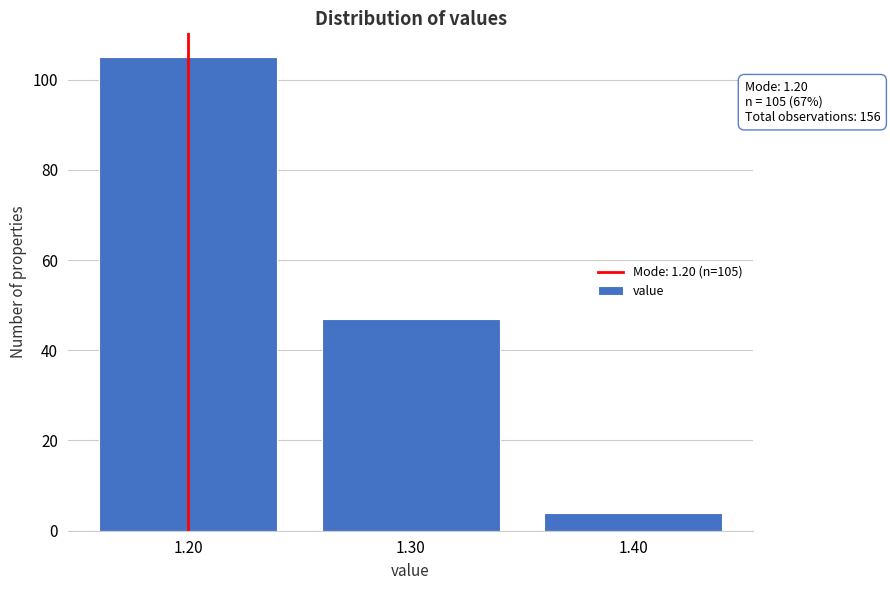

Over which range of the x-axis is the bar tallest?

1.15 to 1.25